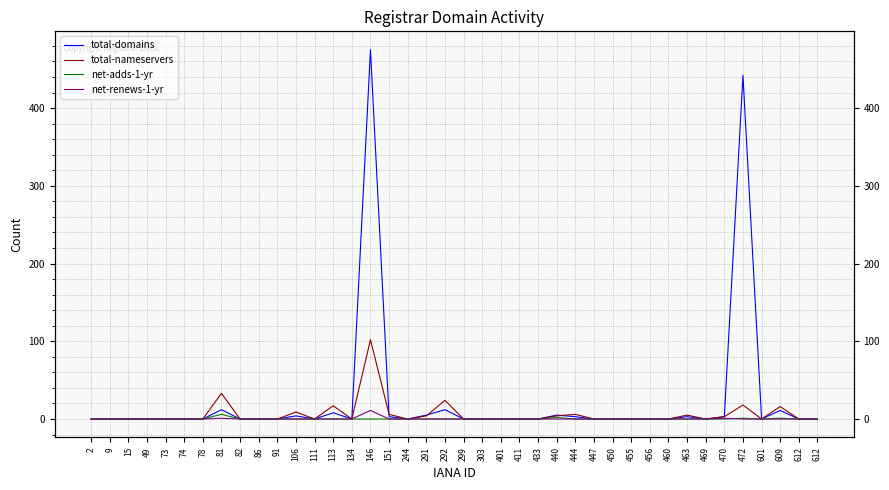

At which category does total-domains reach its first local valley?

111